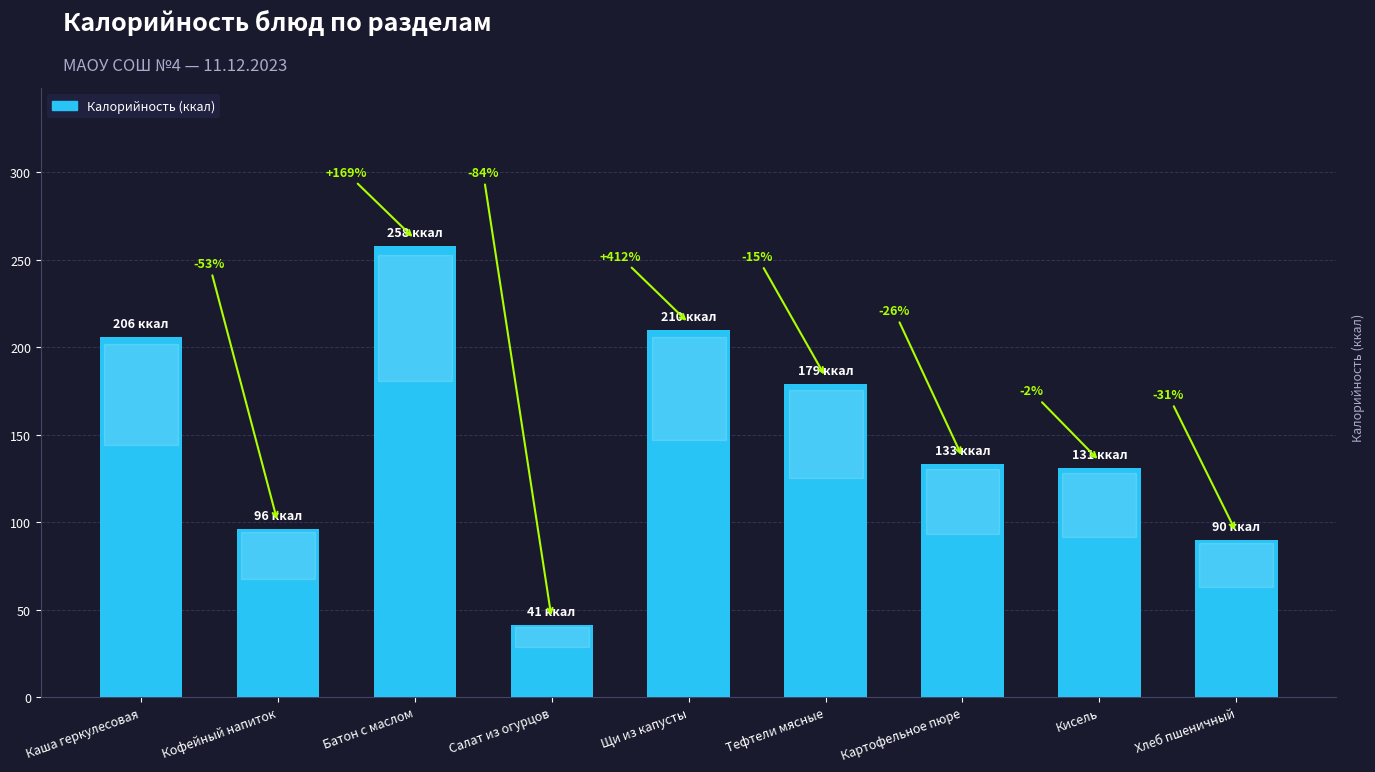

Approximately how many times larger is the value at Хлеб пшеничный compared to Щи из капусты?

0.4